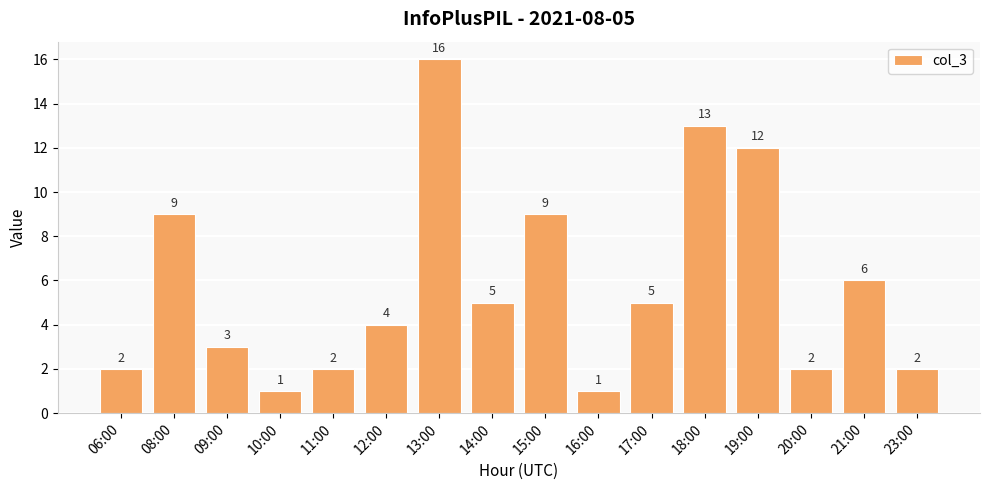

The value at 15:00 is 5. True or false?

False